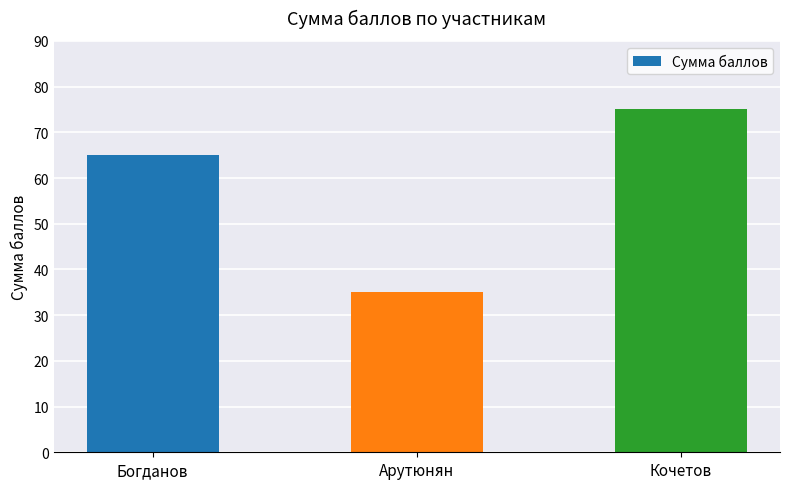

Rank the categories by value from lowest to highest.

Арутюнян, Богданов, Кочетов